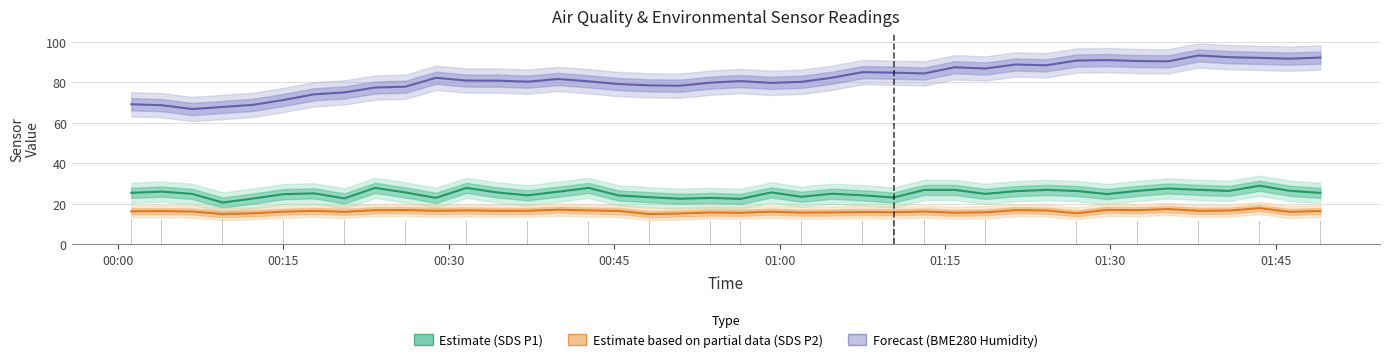

At how many categories does at least one series exceed 74?

34